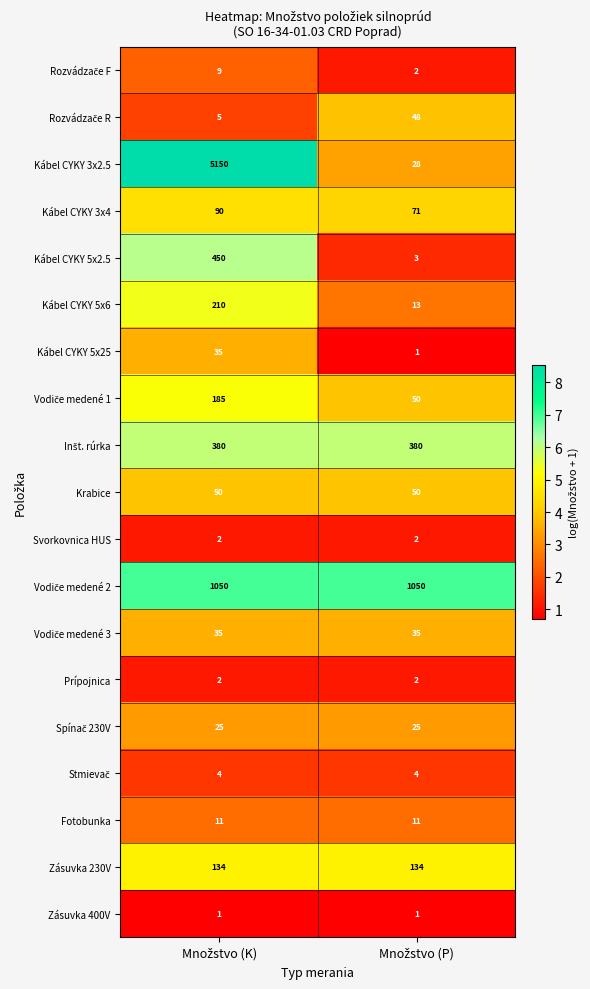

What is the maximum value for Kábel CYKY 3x4?

90